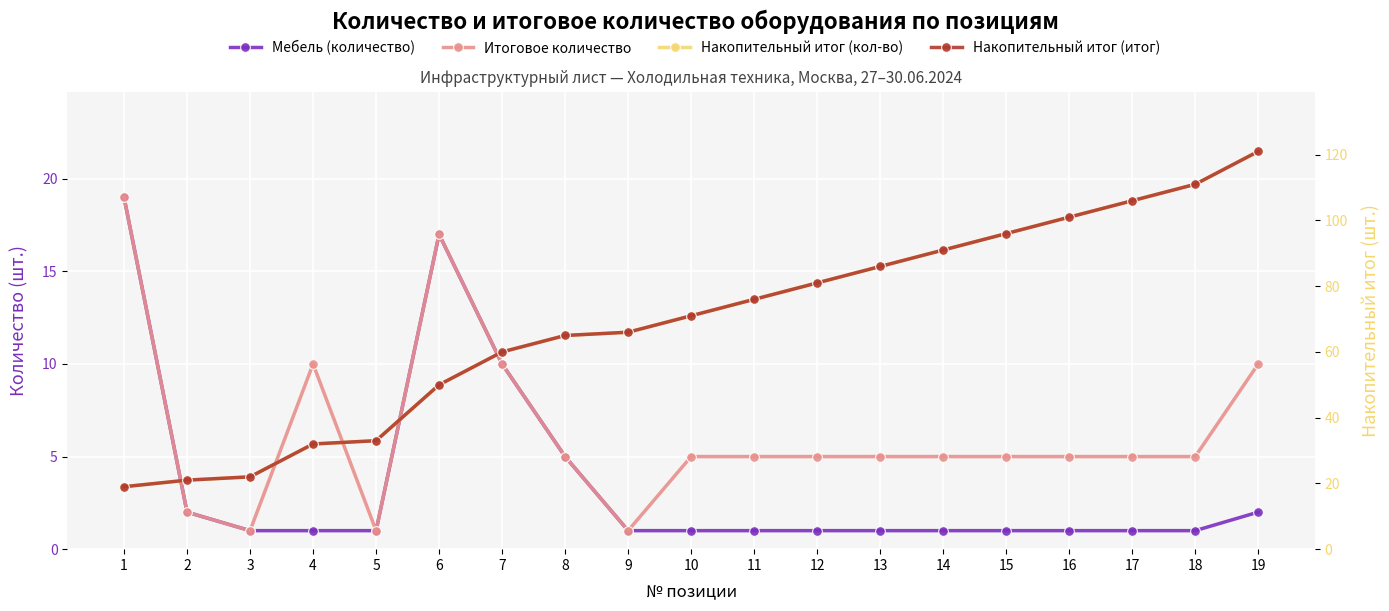

At 11, list the series in order from smallest to largest.

Мебель (количество), Итоговое количество, Накопительный итог (кол-во), Накопительный итог (итог)